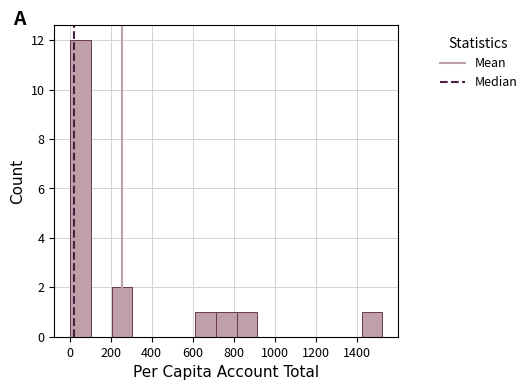

Which range on the x-axis has the tallest bar?

0 to 100